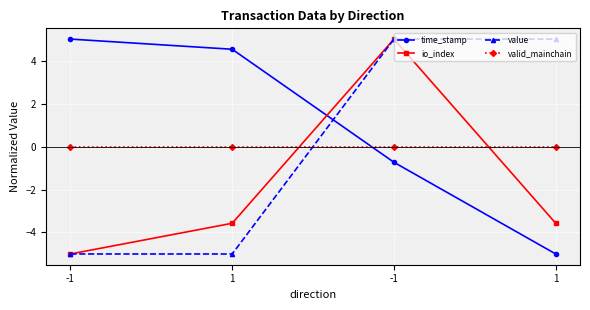

Does the chart have visible grid lines?

Yes